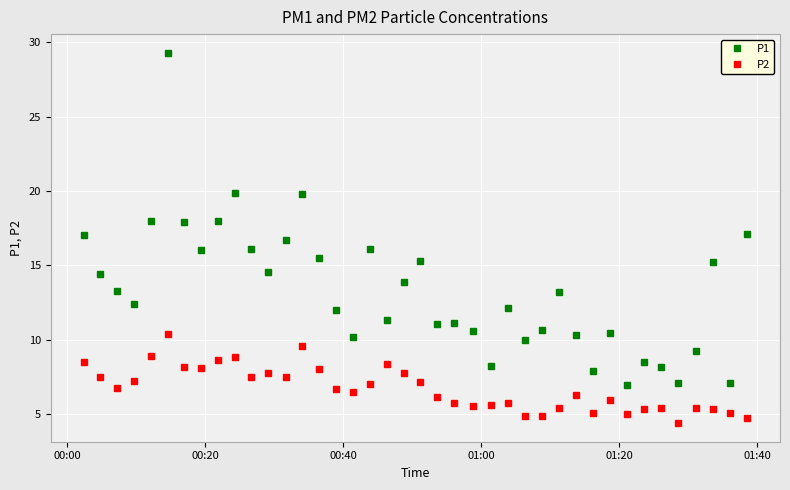

Which series has the largest range (max minus min)?

P1